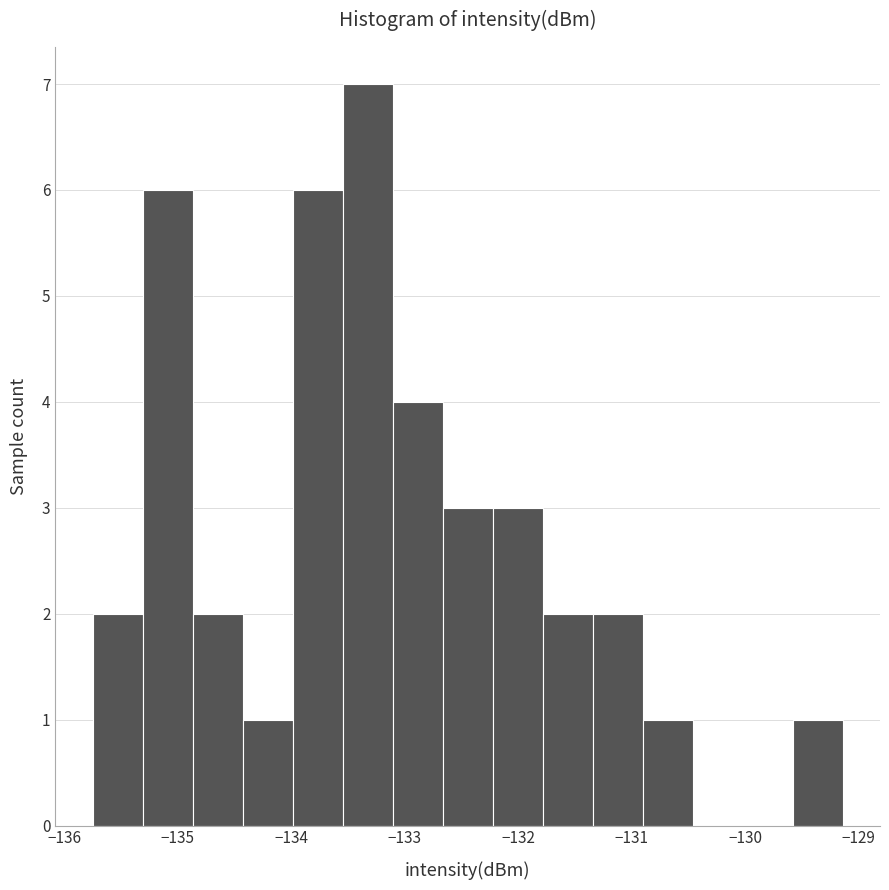

Reading left to right, transcribe this chart: for each bar, give the range it covers on the x-axis and its height. Neither the bar edges nor the heights are printed on the chart, so give them approximately, as read against the axes.

-135.7 to -135.3: 2
-135.3 to -134.9: 6
-134.9 to -134.4: 2
-134.4 to -134.0: 1
-134.0 to -133.5: 6
-133.5 to -133.1: 7
-133.1 to -132.7: 4
-132.7 to -132.2: 3
-132.2 to -131.8: 3
-131.8 to -131.3: 2
-131.3 to -130.9: 2
-130.9 to -130.5: 1
-130.5 to -130.0: 0
-130.0 to -129.6: 0
-129.6 to -129.1: 1